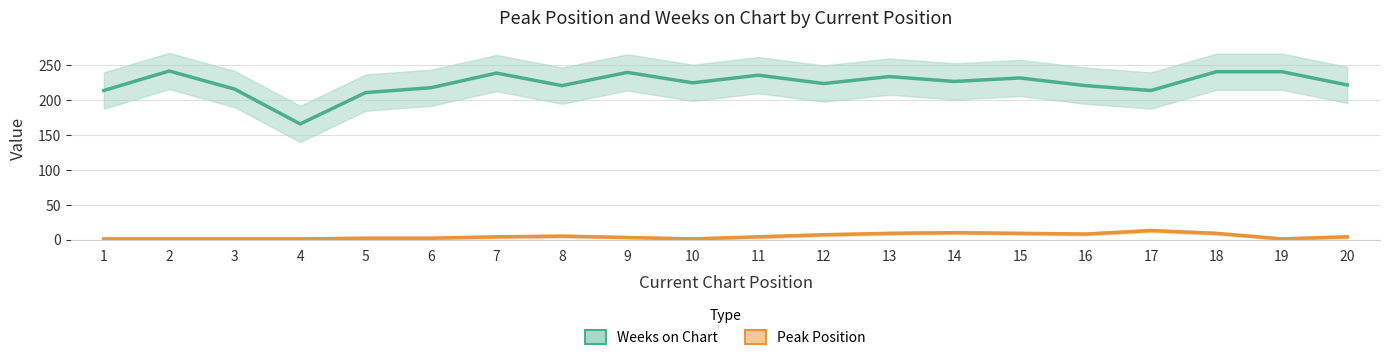

At which category does Peak Position reach its first local peak?

8